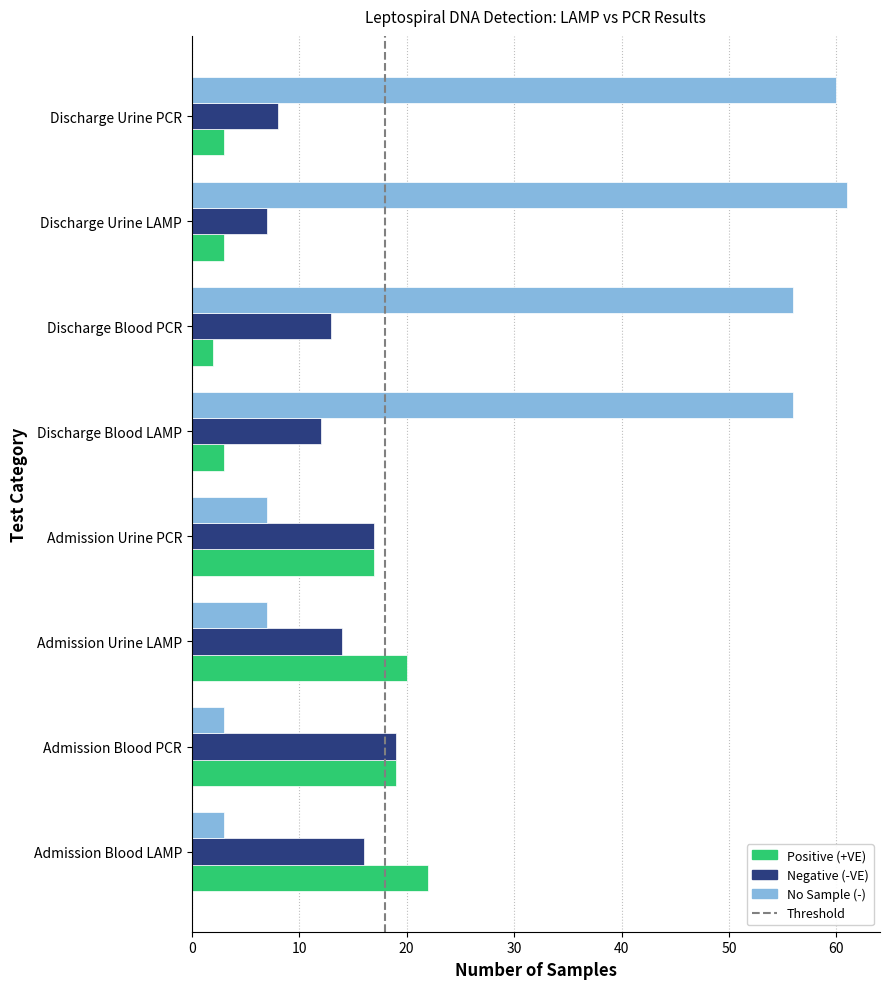

At how many categories does at least one series exceed 24?

4